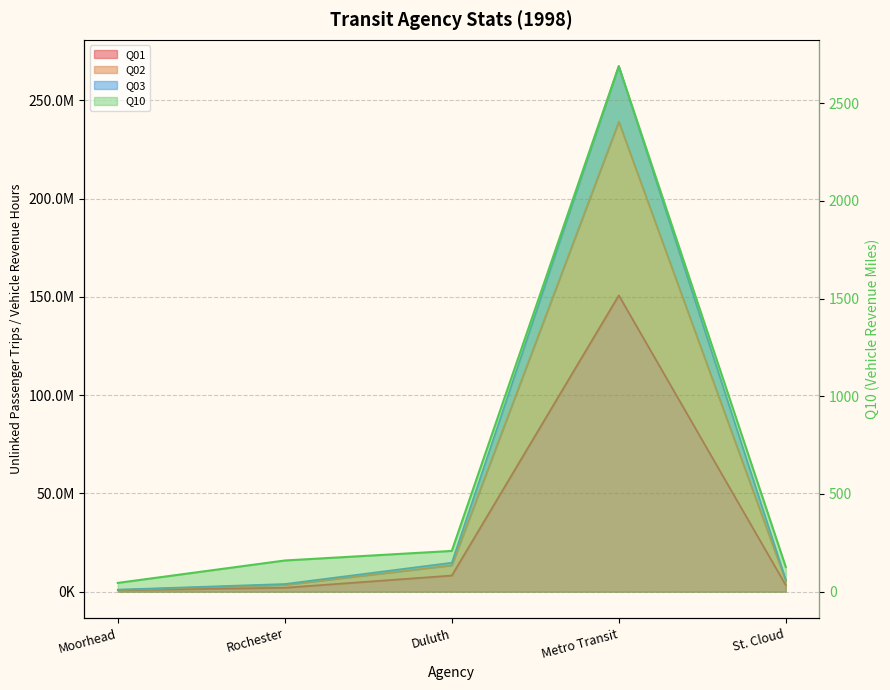

What is the label of the 1st point from the right?

St. Cloud